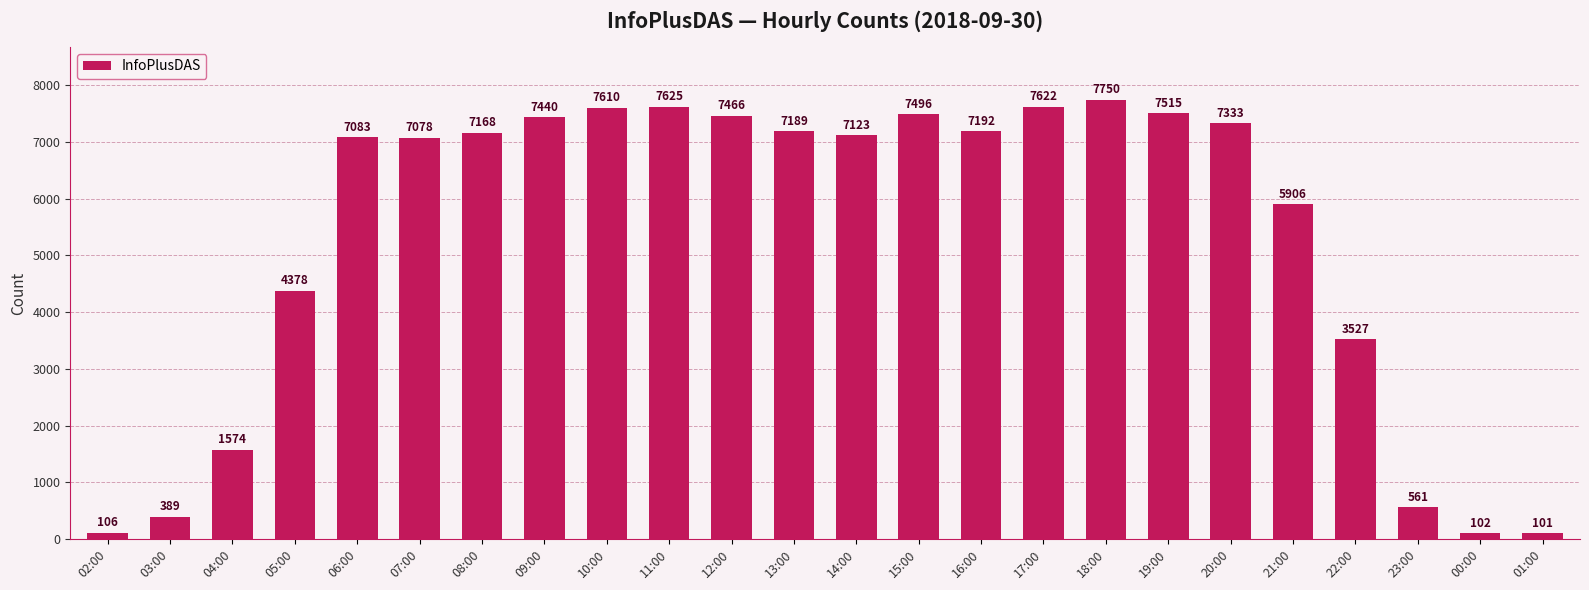

How many categories are shown in the chart?

24